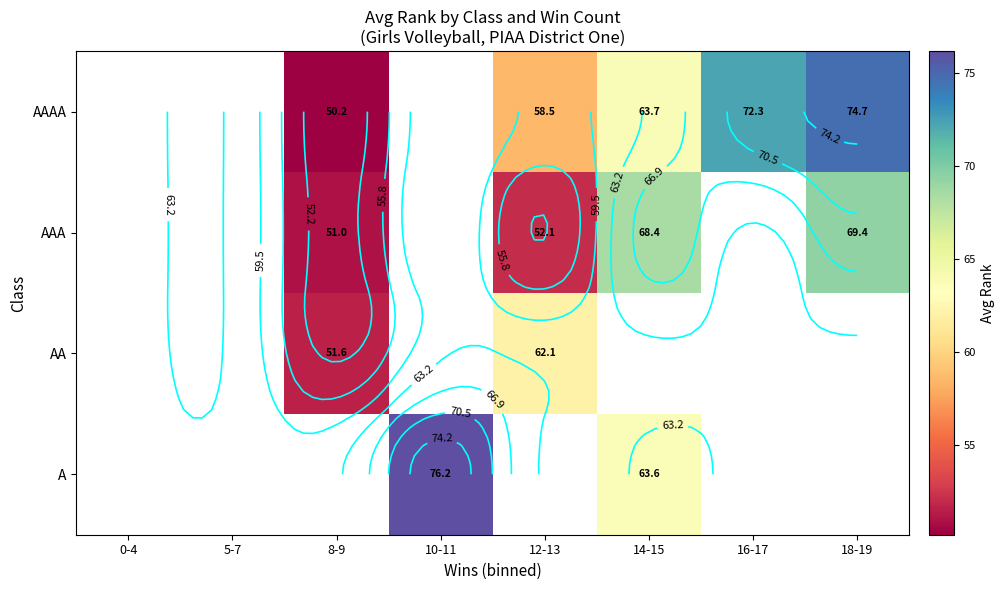

How many data points does each series have?

8